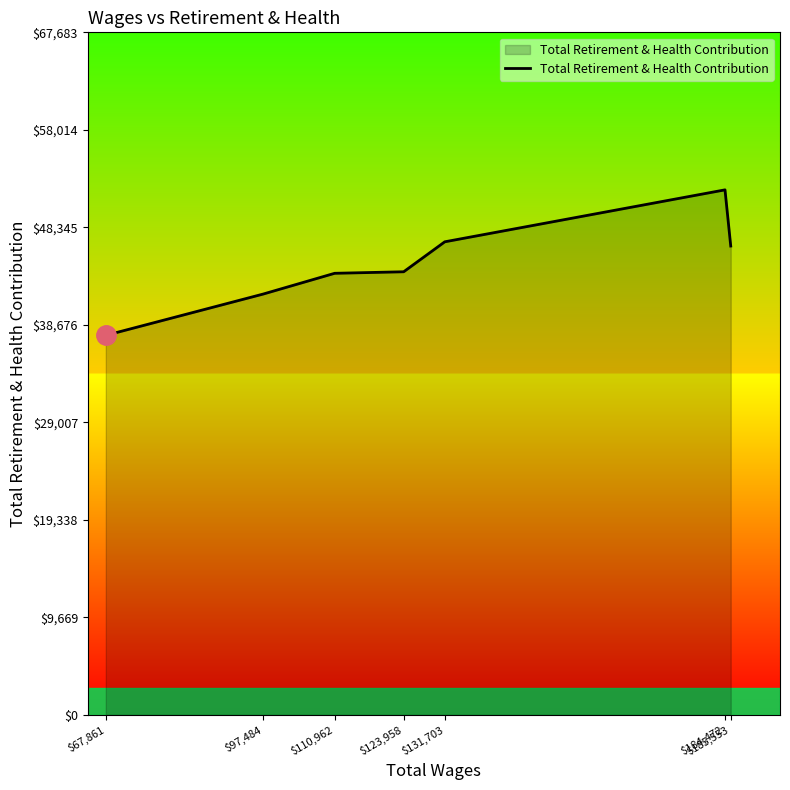

What position from the right is $185,553?

1